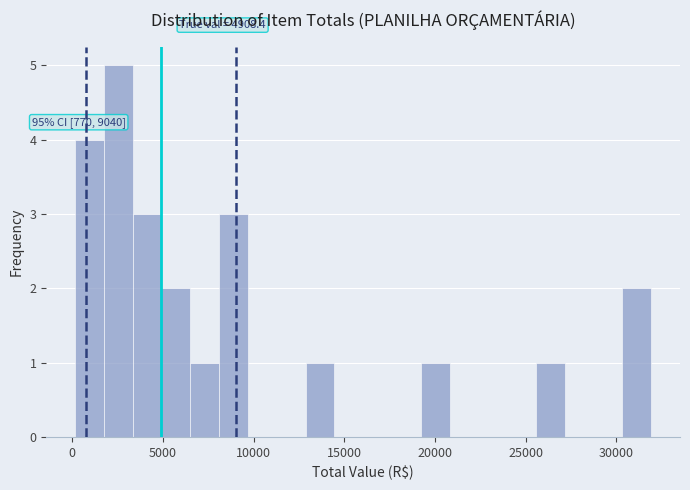

Around what value on the x-axis is the tallest bar? Give the approximate position of its centre, as read against the axis.

2500